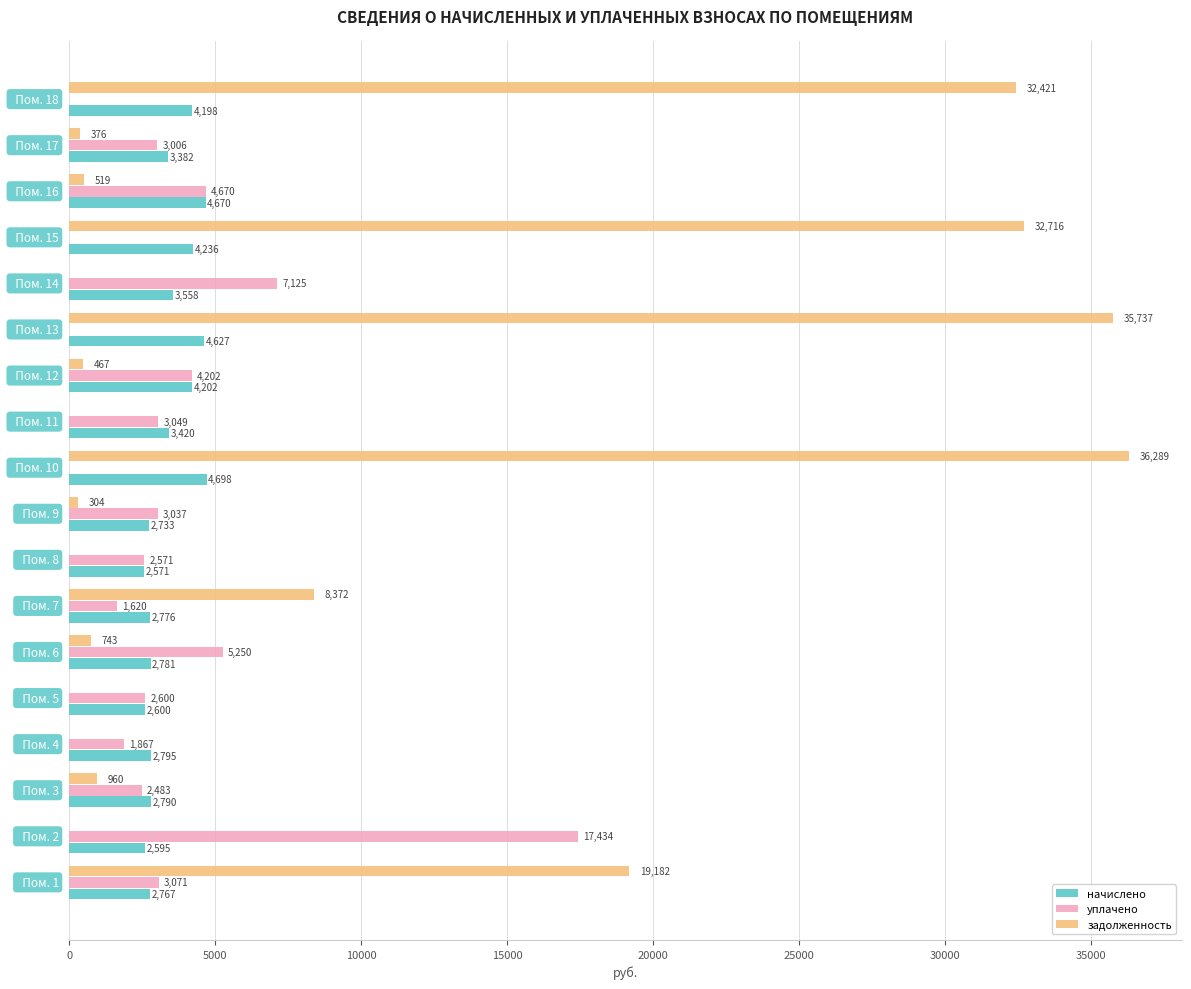

Which series has the largest total across all categories?

задолженность